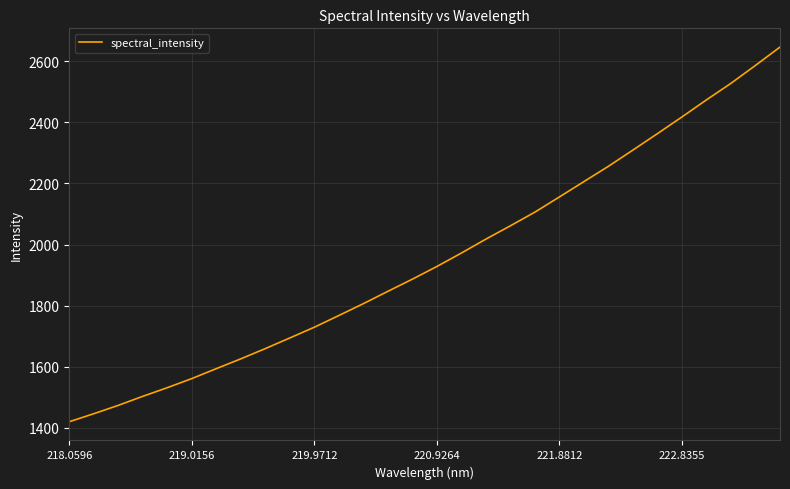

What is the difference between the maximum and minimum values?

1227.5